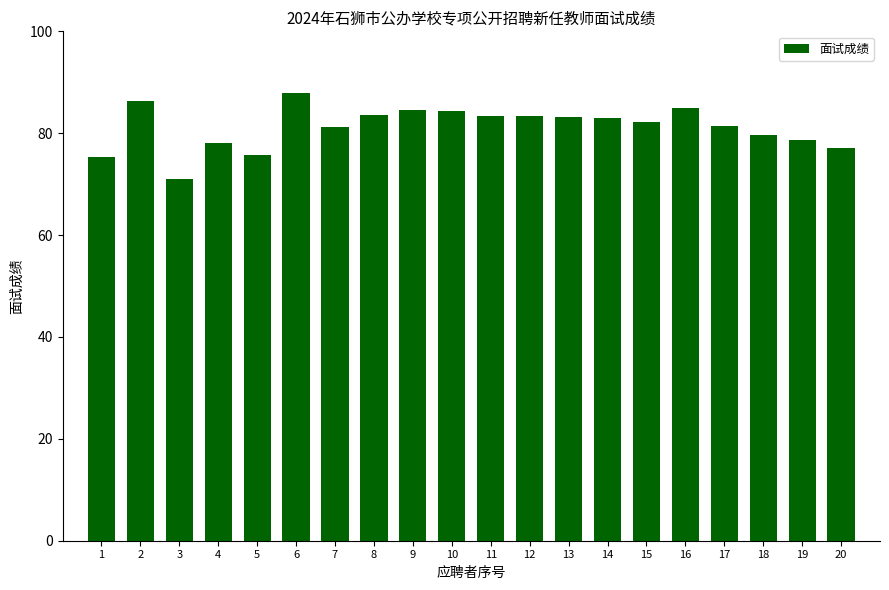

What is the greatest value displayed?

87.8